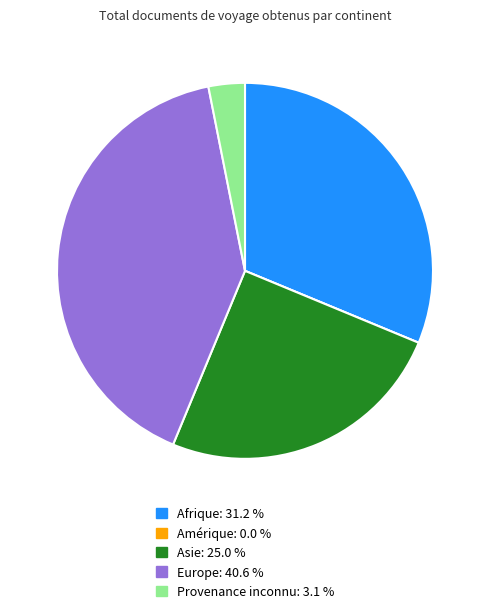

True or false: Provenance inconnu accounts for 3% of the total.

True